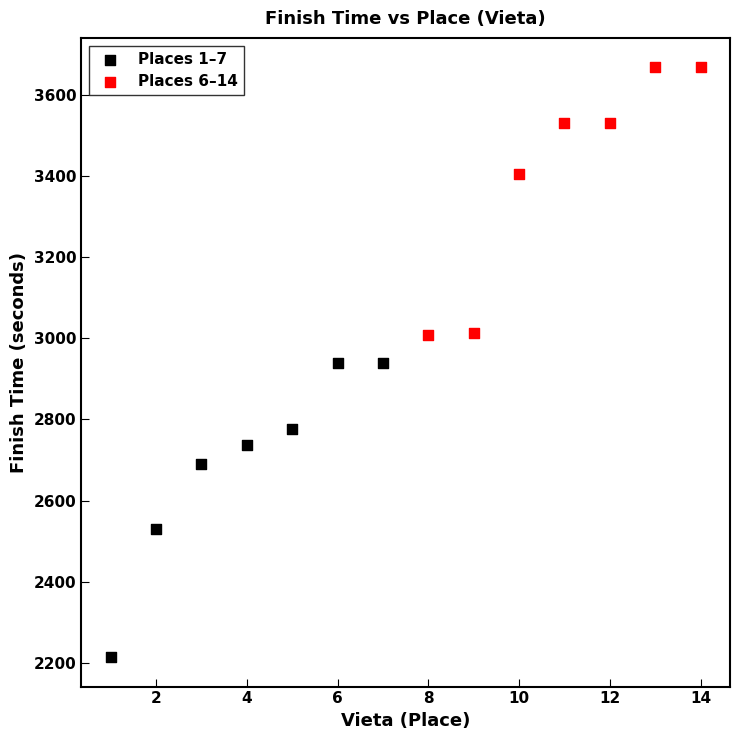

Which series reaches the maximum Y coordinate?

Places 6–14